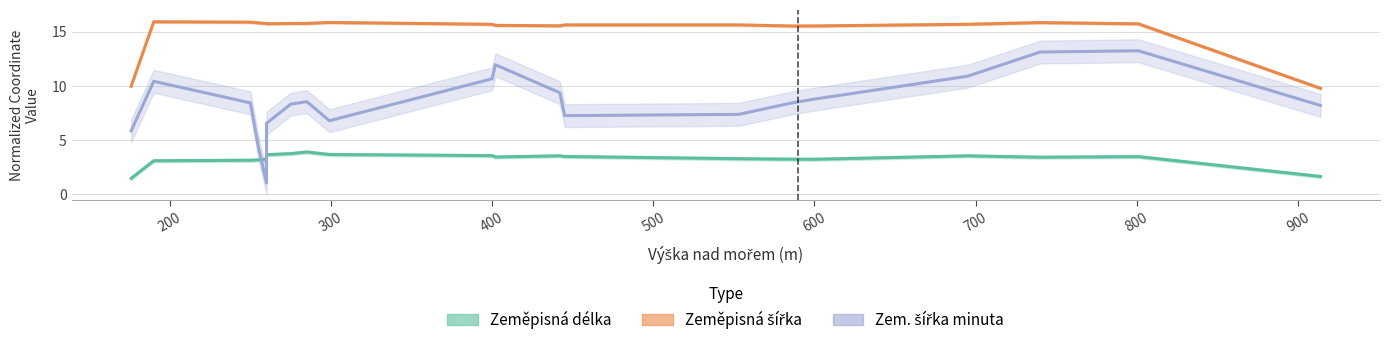

Count the number of data series in this chart.

3